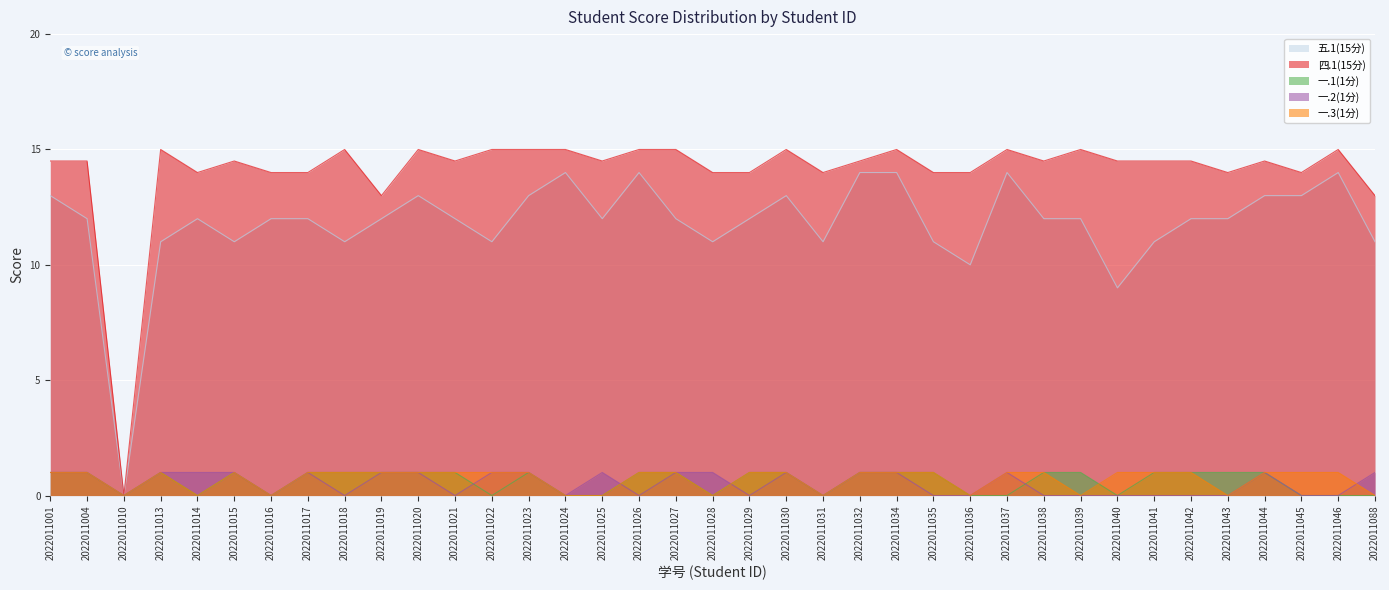

What are all the series names shown in the legend?

五.1(15分), 四.1(15分), 一.1(1分), 一.2(1分), 一.3(1分)